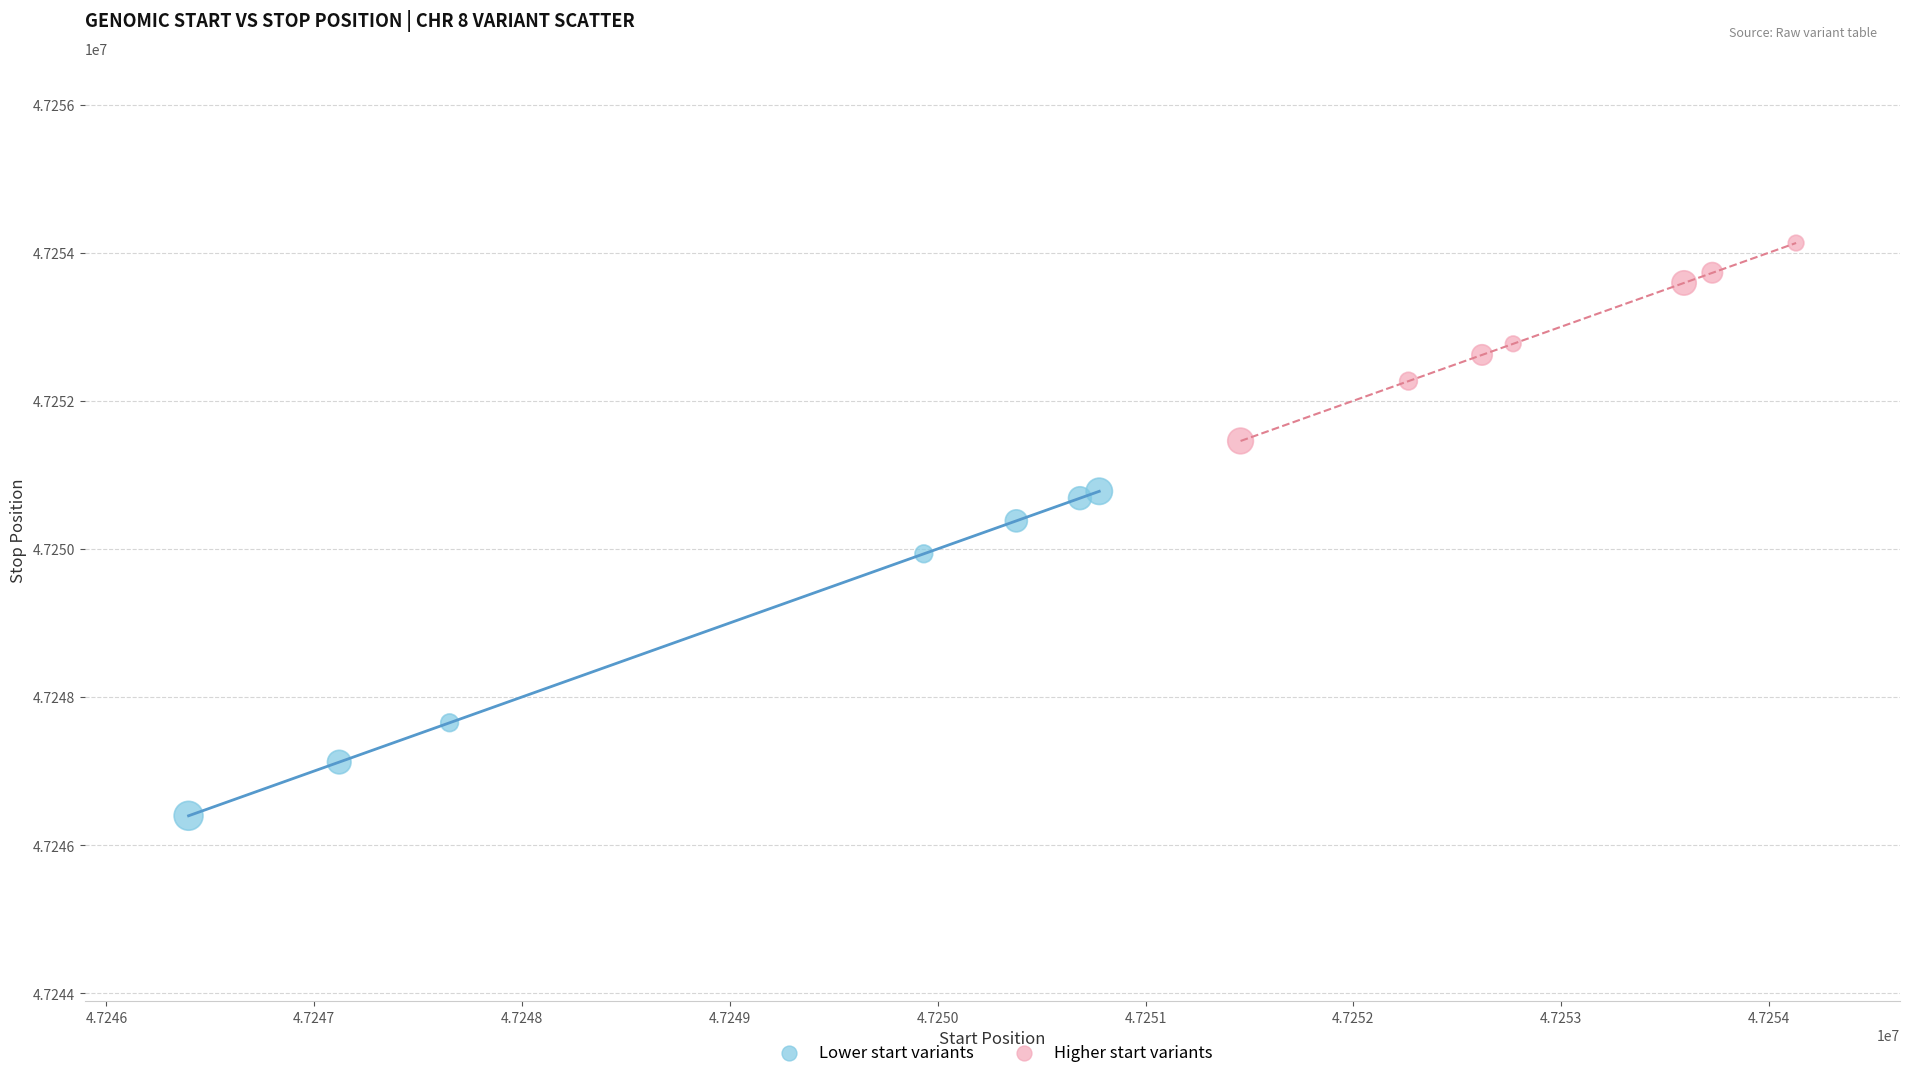

What are all the series names shown in the legend?

Lower start variants, Higher start variants